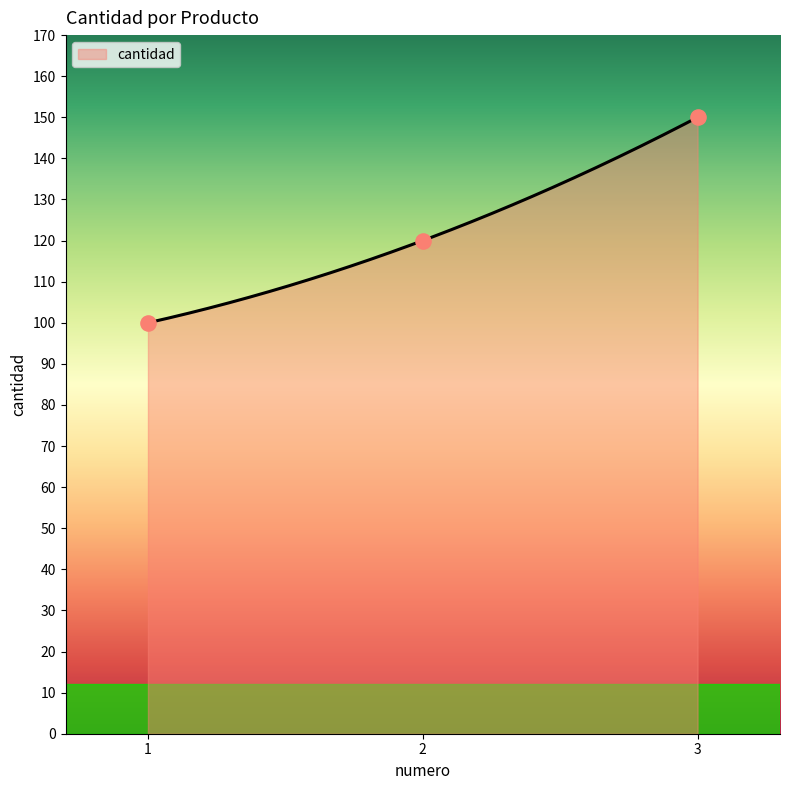

Approximately how many times larger is the value at 3 compared to 1?

1.5